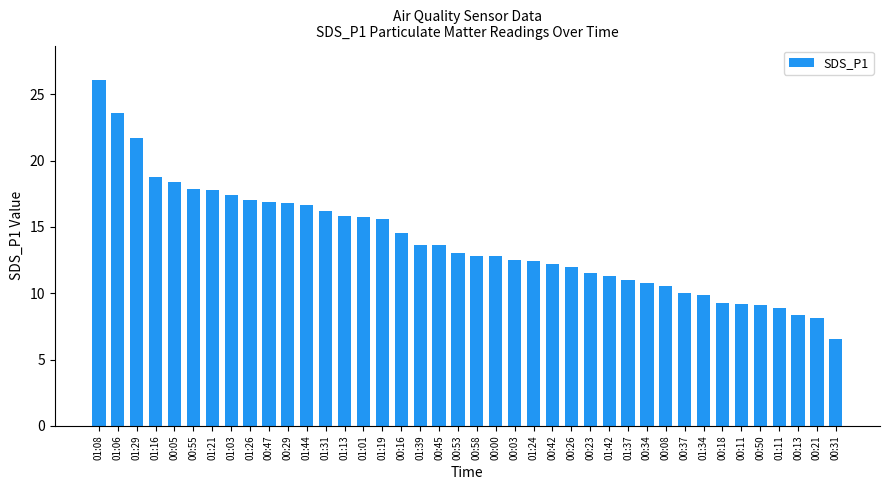

What is the label of the 16th bar from the right?

00:42